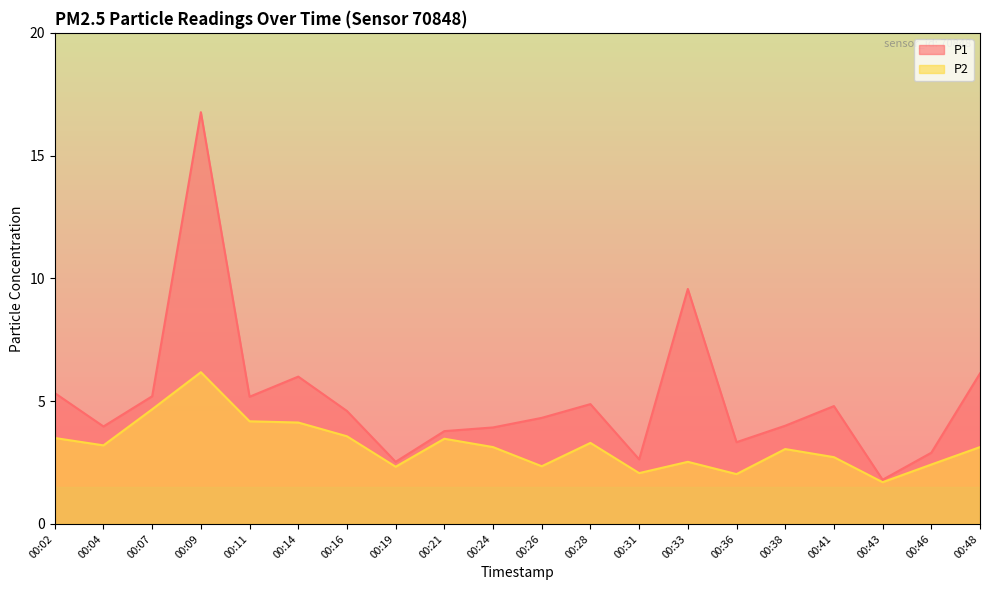

At which category does P1 reach its first local valley?

00:04